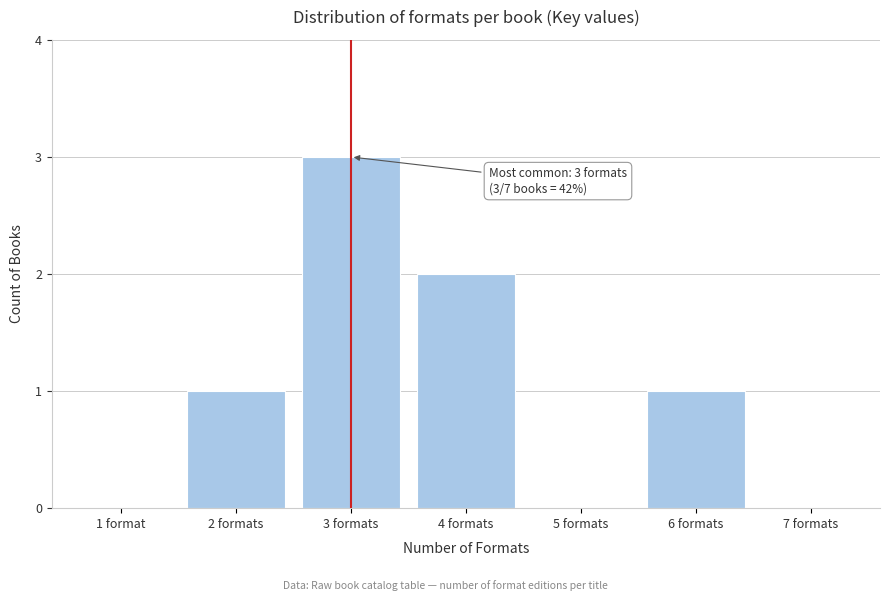

Reading left to right, extract all data points from this chart.

1 format=0	2 formats=1	3 formats=3	4 formats=2	5 formats=0	6 formats=1	7 formats=0